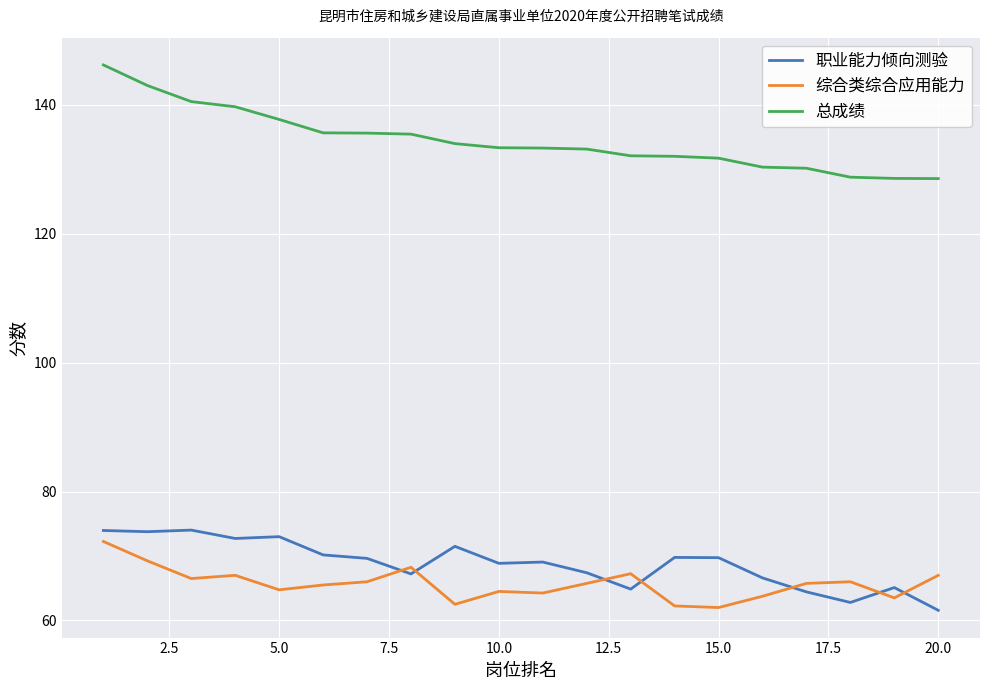

What is the difference between the maximum and minimum values in the 总成绩 series?

17.6